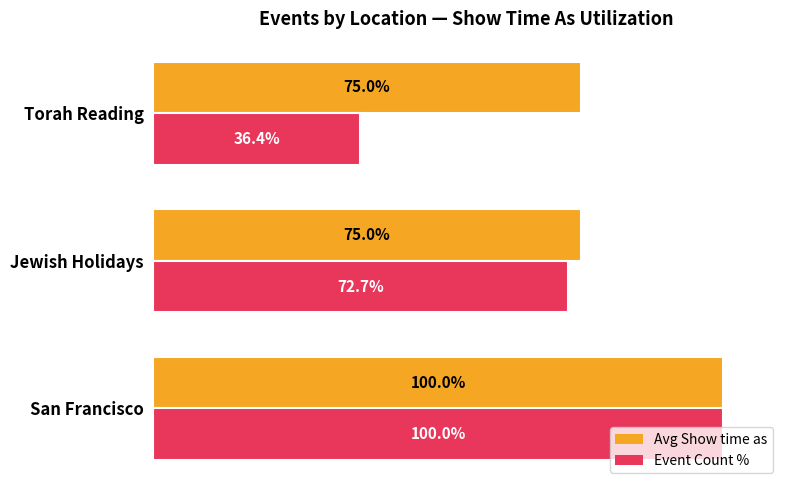

Where is Event Count % nearest to the value 68?

Jewish Holidays